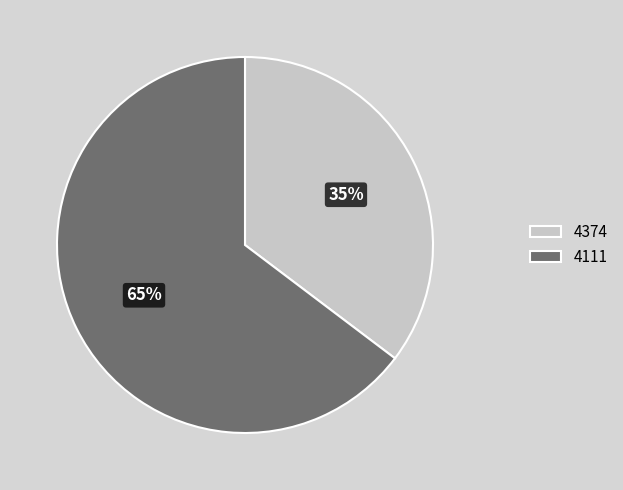

Which category has the biggest portion of the pie?

4111